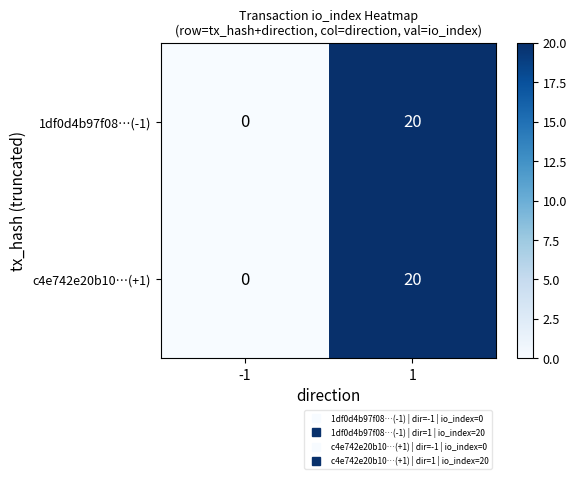

The c4e742e20b10…(+1) series shows 9 at 1. True or false?

False